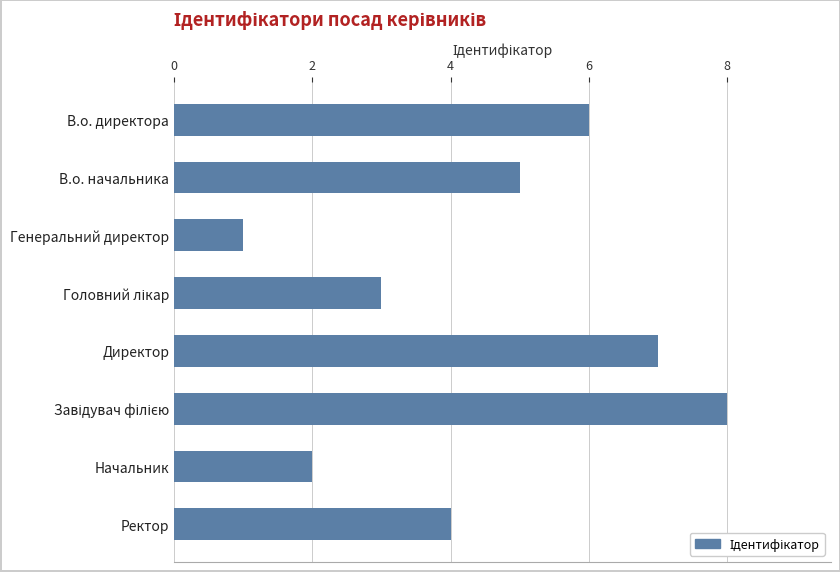

Does the chart contain stacked bars?

No